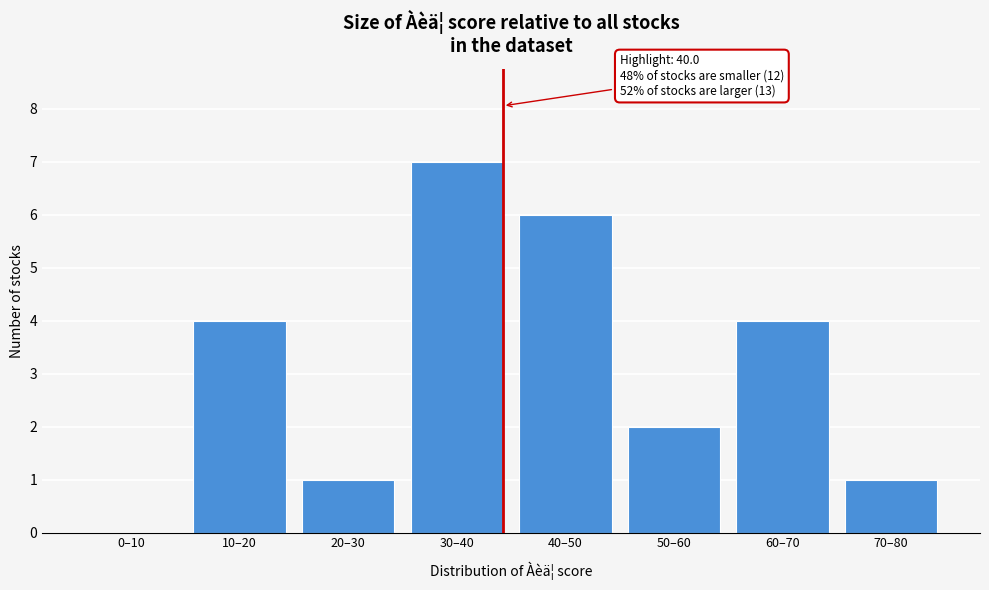

Reading left to right, transcribe all the data shown in this chart.

0–10=0	10–20=4	20–30=1	30–40=7	40–50=6	50–60=2	60–70=4	70–80=1